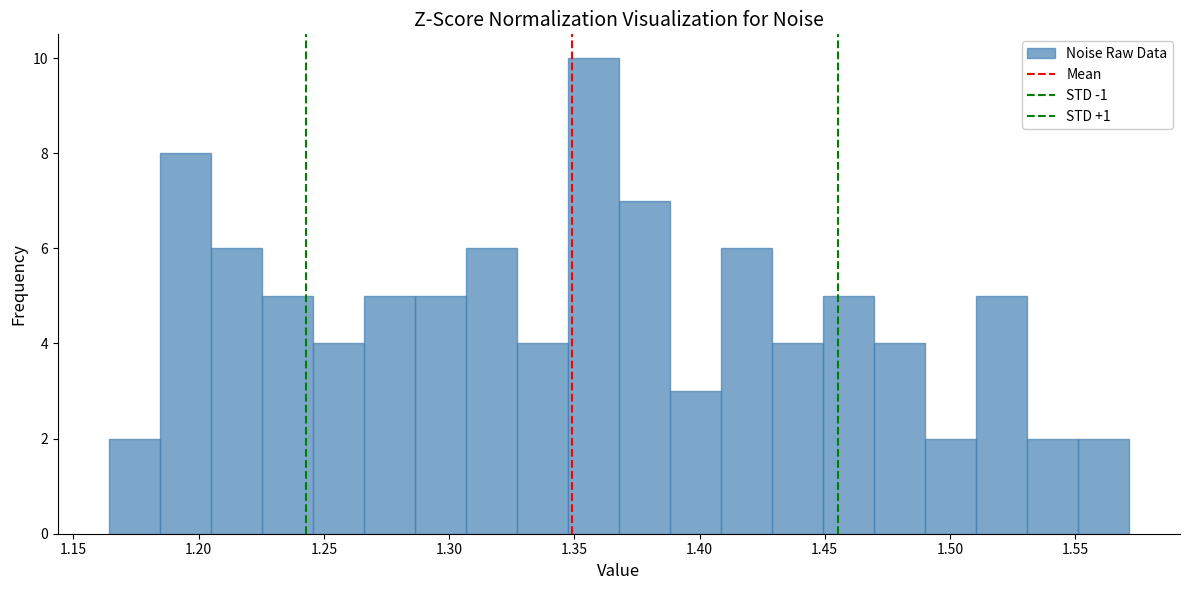

Reading left to right, transcribe this chart: for each bar, give the range it covers on the x-axis and its height. Neither the bar edges nor the heights are printed on the chart, so give them approximately, as read against the axes.

1.165 to 1.185: 2
1.185 to 1.205: 8
1.205 to 1.225: 6
1.225 to 1.245: 5
1.245 to 1.265: 4
1.265 to 1.285: 5
1.285 to 1.305: 5
1.305 to 1.325: 6
1.325 to 1.345: 4
1.345 to 1.370: 10
1.370 to 1.390: 7
1.390 to 1.410: 3
1.410 to 1.430: 6
1.430 to 1.450: 4
1.450 to 1.470: 5
1.470 to 1.490: 4
1.490 to 1.510: 2
1.510 to 1.530: 5
1.530 to 1.550: 2
1.550 to 1.570: 2